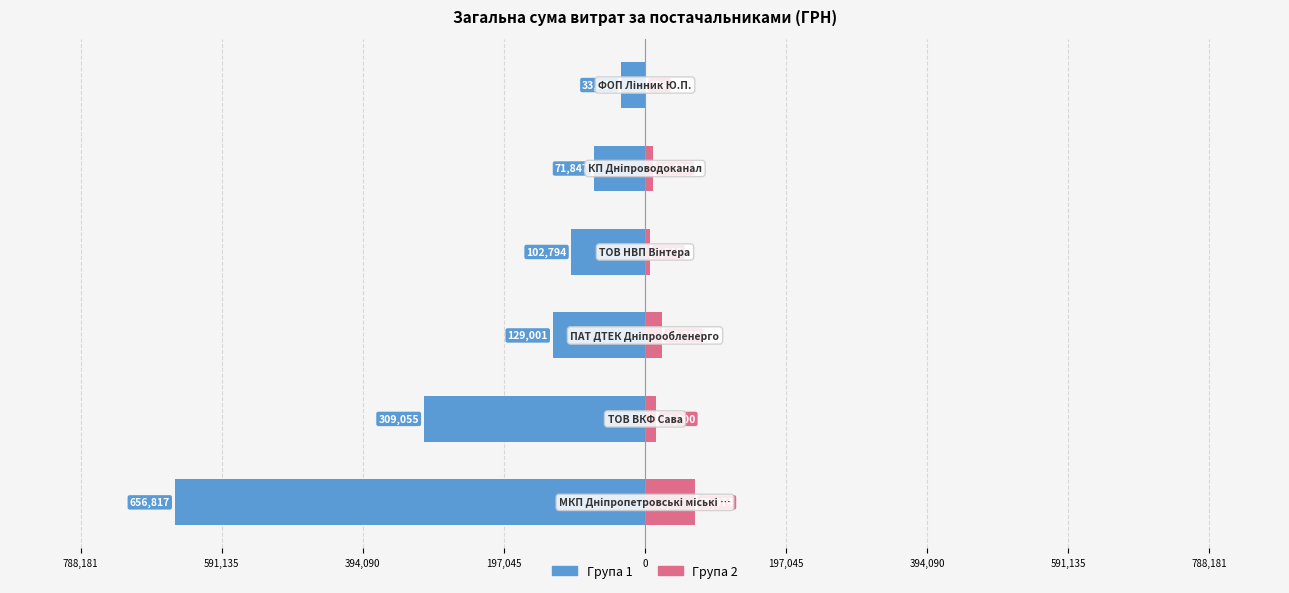

Is the value of Група 2 (рожеві) at 197,045 greater than the value of Група 1 (сині) at 197,045?

Yes